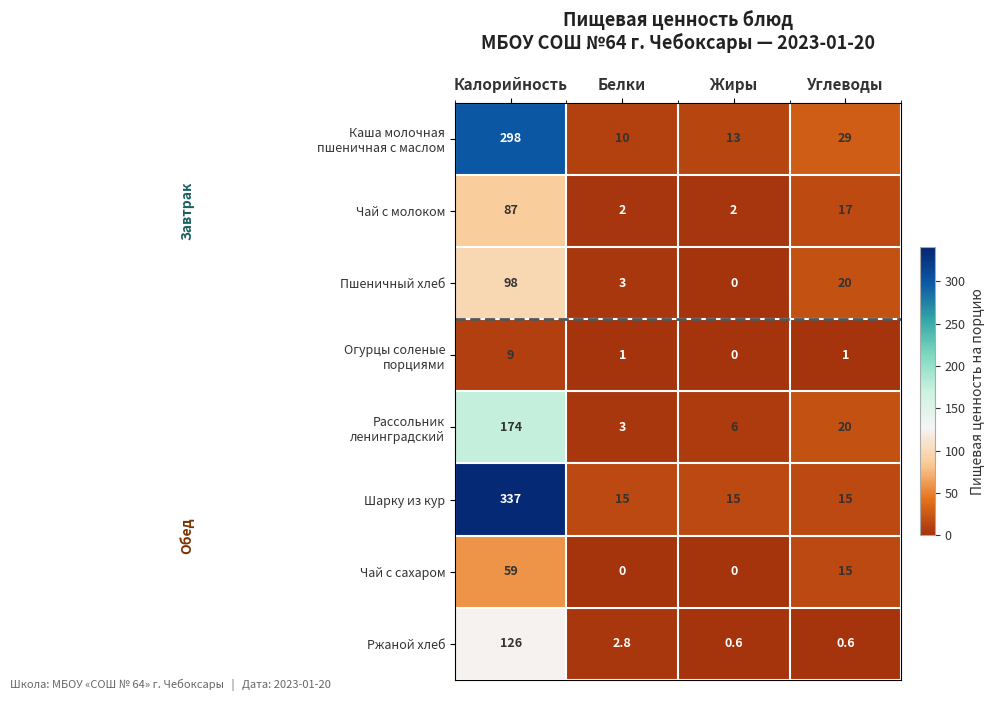

What is the maximum value shown in the chart?

337.0